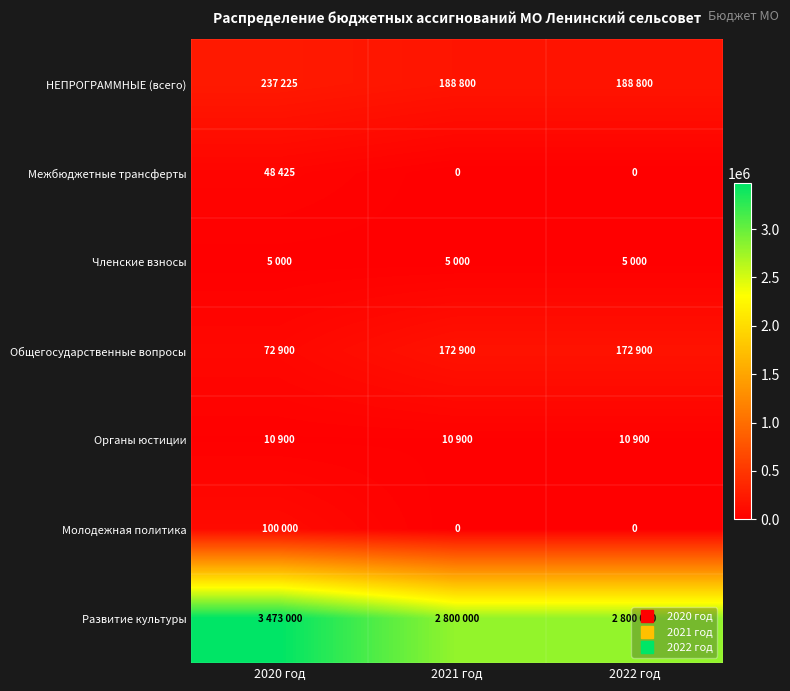

Which series has the largest total across all categories?

Развитие культуры